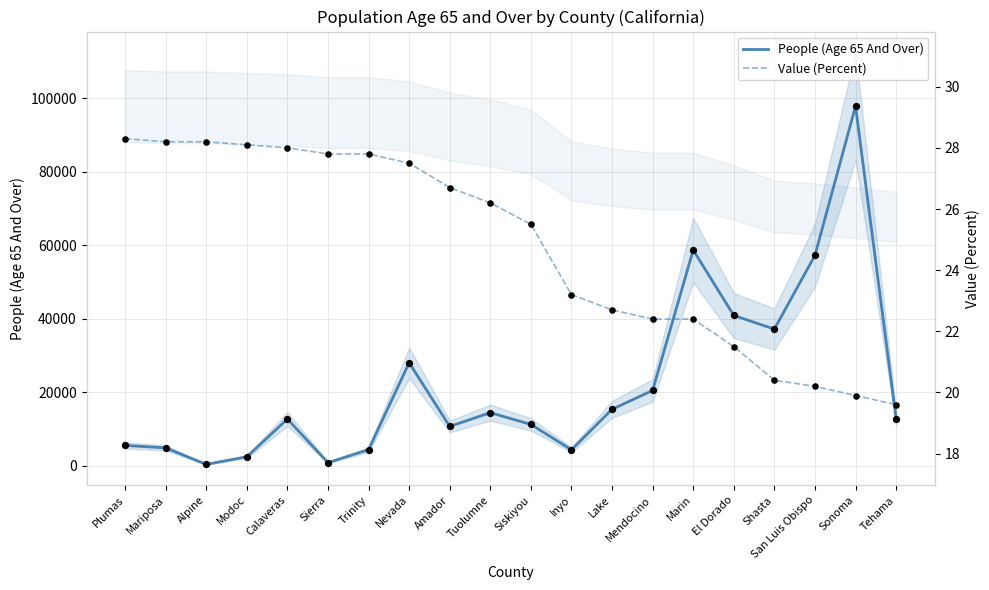

Which series reaches the minimum Y coordinate?

Value (Percent)